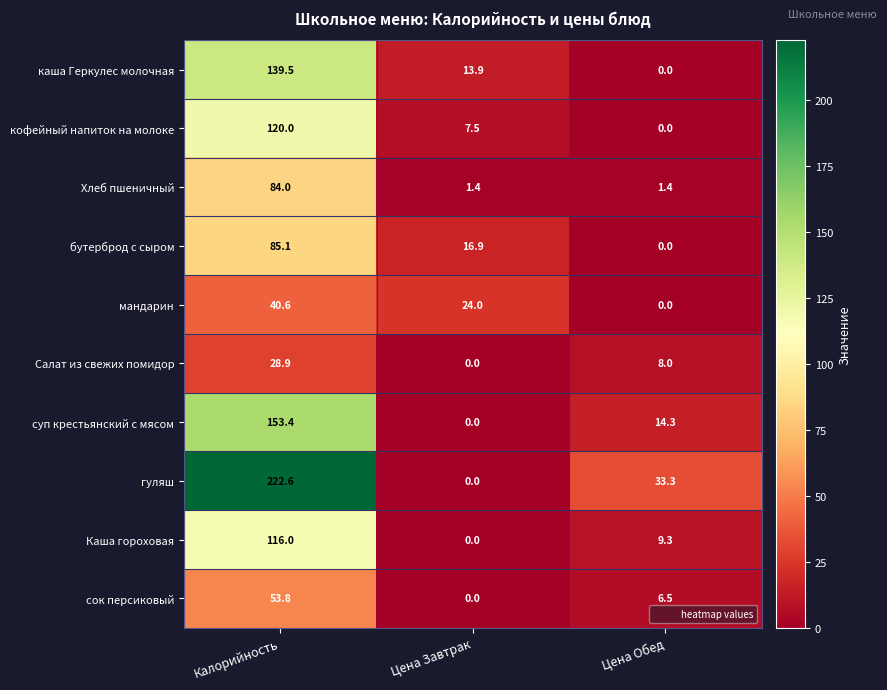

The бутерброд с сыром series shows 16.9 at Цена Завтрак. True or false?

True